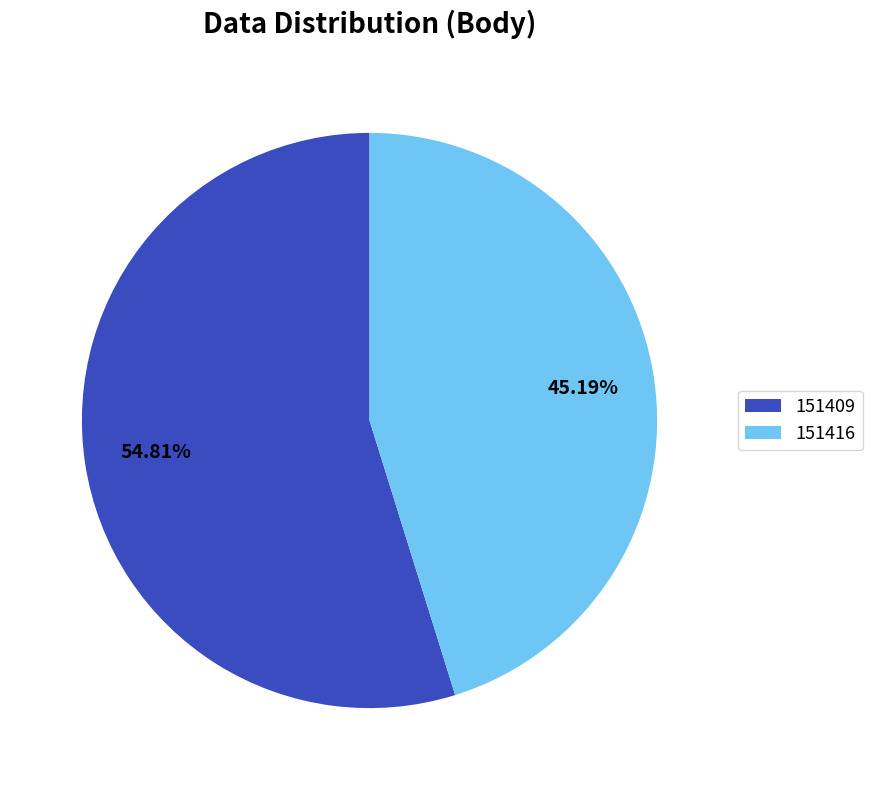

To the nearest percent, what is the average slice percentage?

50%